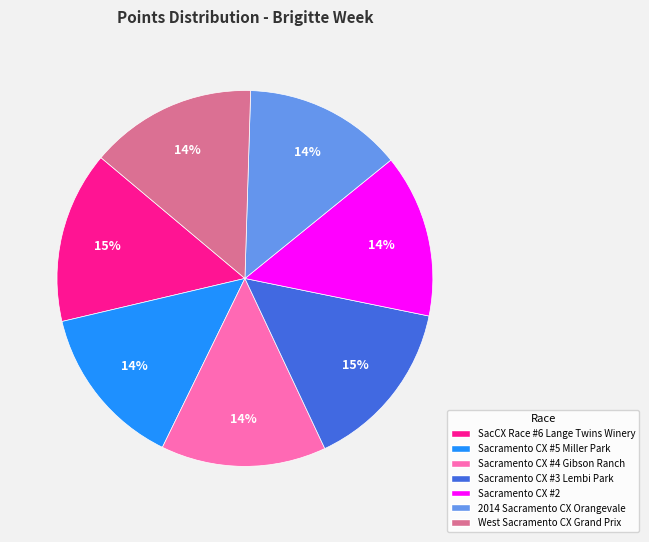

To the nearest percent, what is the average slice percentage?

14%